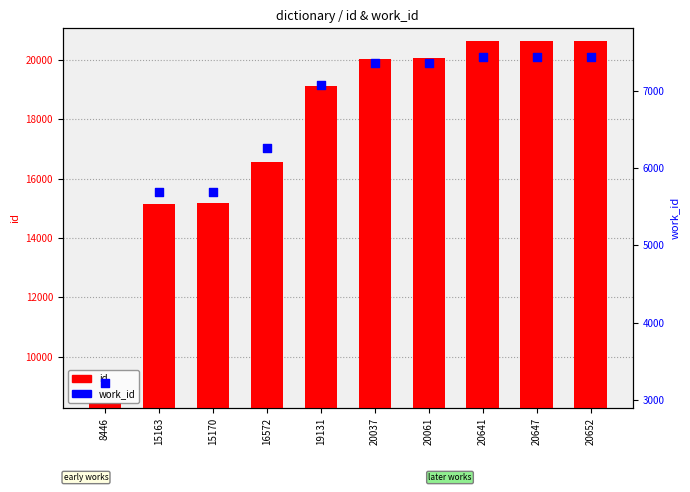

Which series has the largest total across all categories?

id